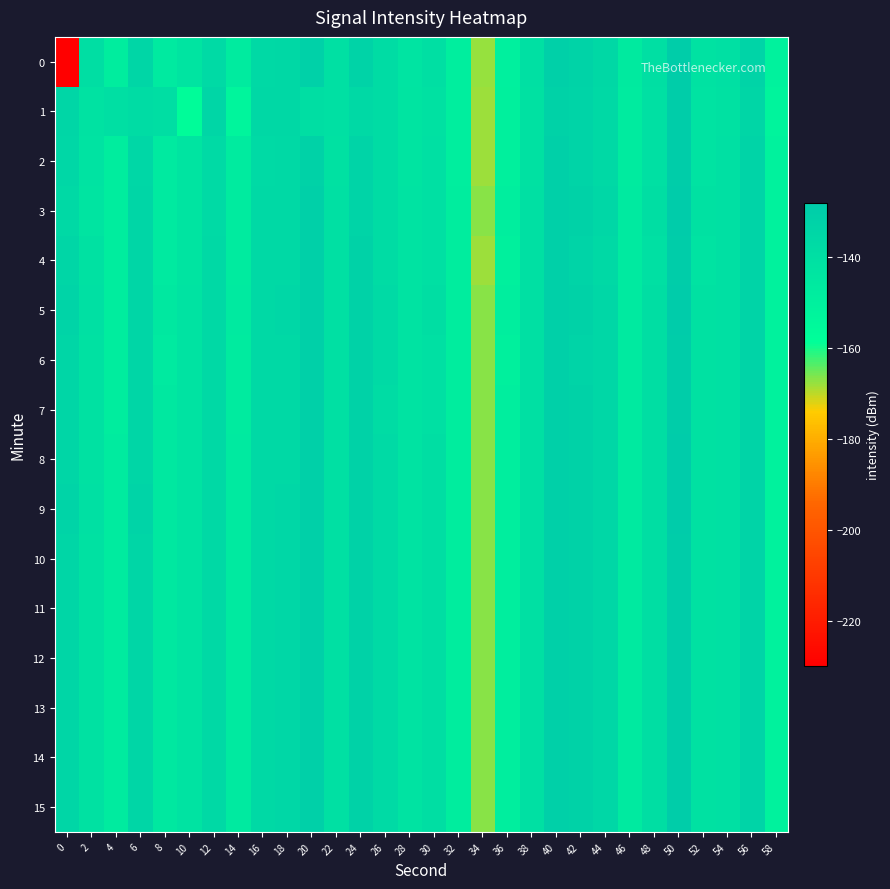

At 16, list the series in order from smallest to largest.

2, 0, 3, 4, 5, 6, 7, 8, 9, 10, 11, 12, 13, 14, 15, 1